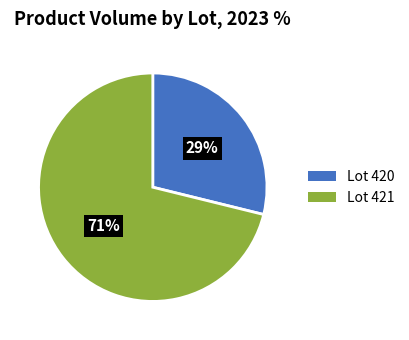

Does Lot 420 represent more than half of the total?

No